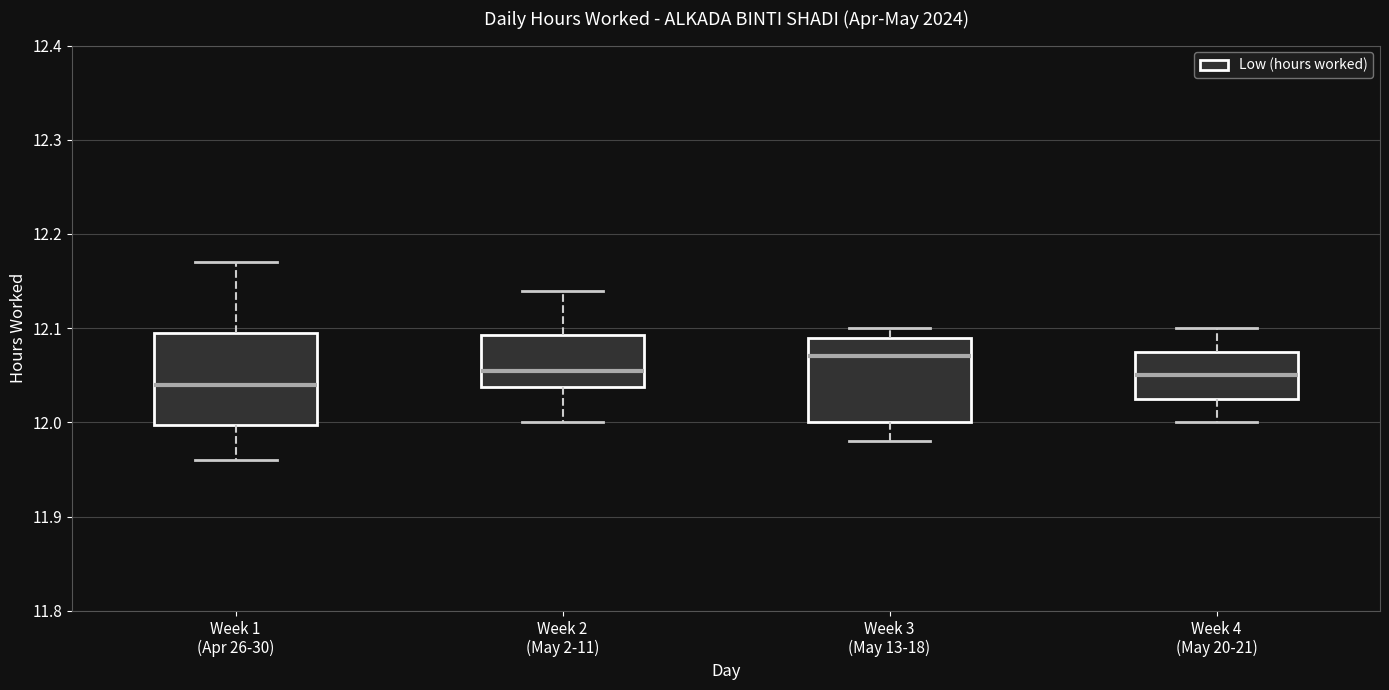

Reading left to right, transcribe this box plot: for each box, give where its median line is, the range the box spans, and where its two whiskers end, as read against the y-axis. The values are not printed on the chart, so give them approximately, as read against the axis.

Week 1 (Apr 26-30): median 12.04, box 12.00 to 12.10, whiskers 11.96 to 12.17
Week 2 (May 2-11): median 12.06, box 12.04 to 12.09, whiskers 12.00 to 12.14
Week 3 (May 13-18): median 12.07, box 12.00 to 12.09, whiskers 11.98 to 12.10
Week 4 (May 20-21): median 12.05, box 12.03 to 12.08, whiskers 12.00 to 12.10